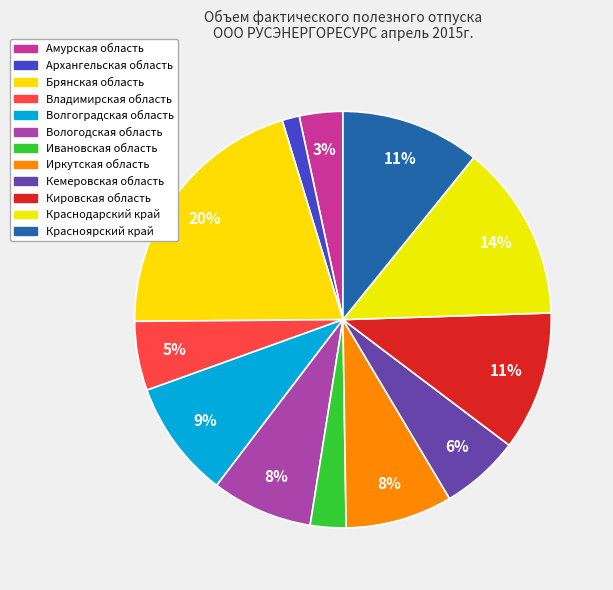

Which slice is the largest?

Брянская область